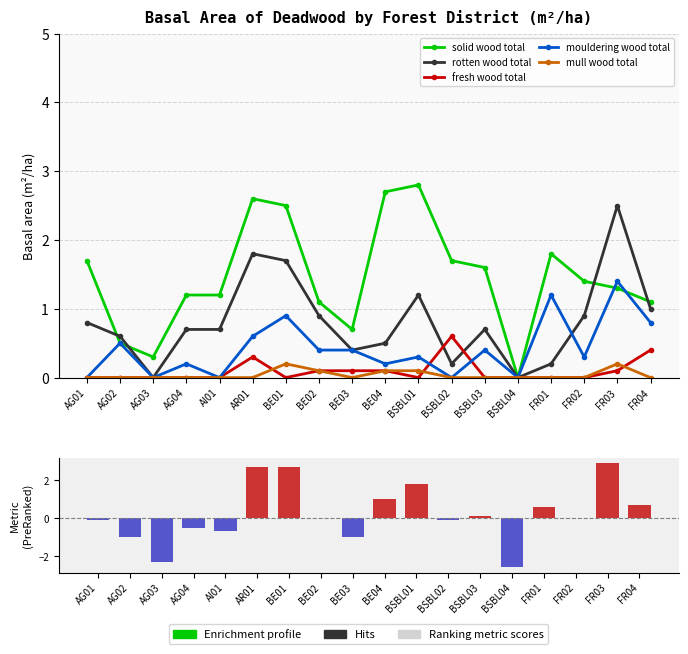

Are the bars grouped side by side (vs. stacked)?

Yes